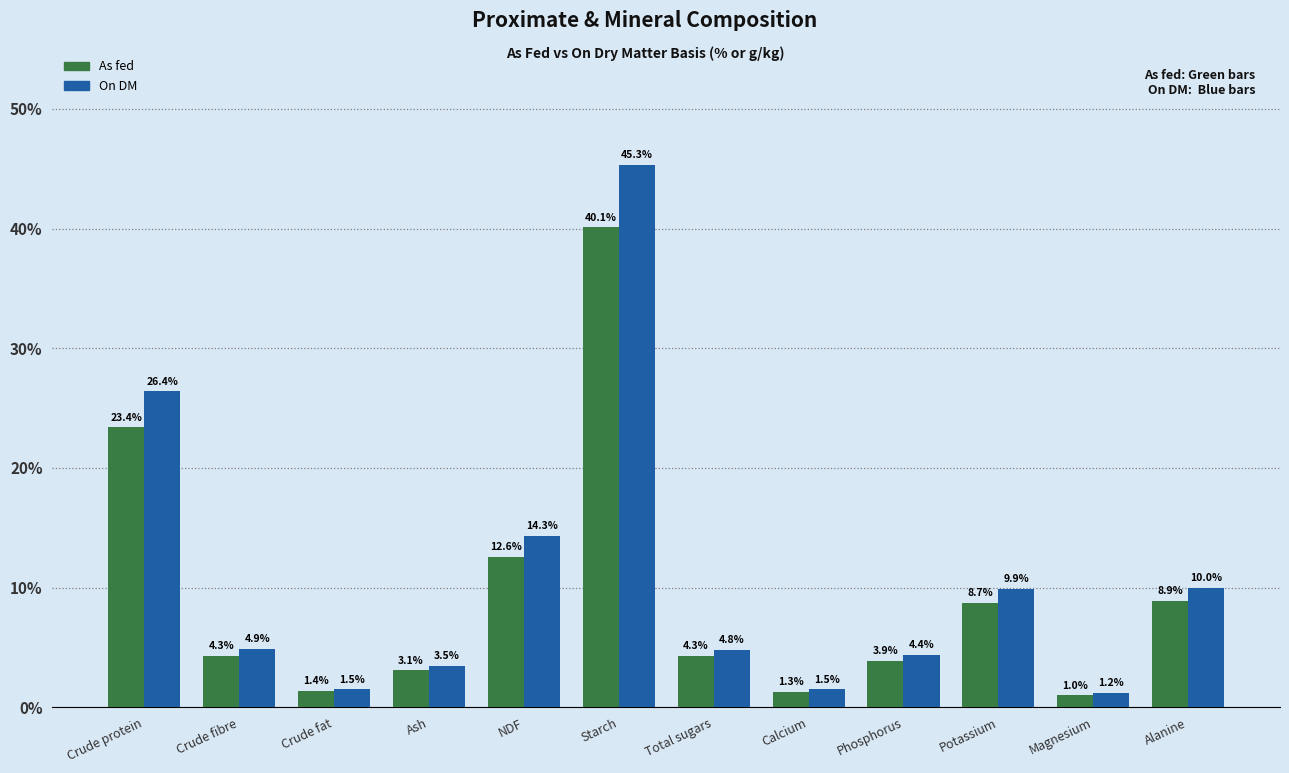

What are all the series names shown in the legend?

As fed, On DM